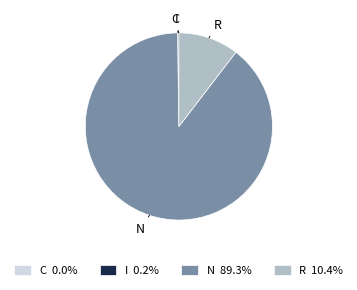

What is the largest slice in the pie chart?

N